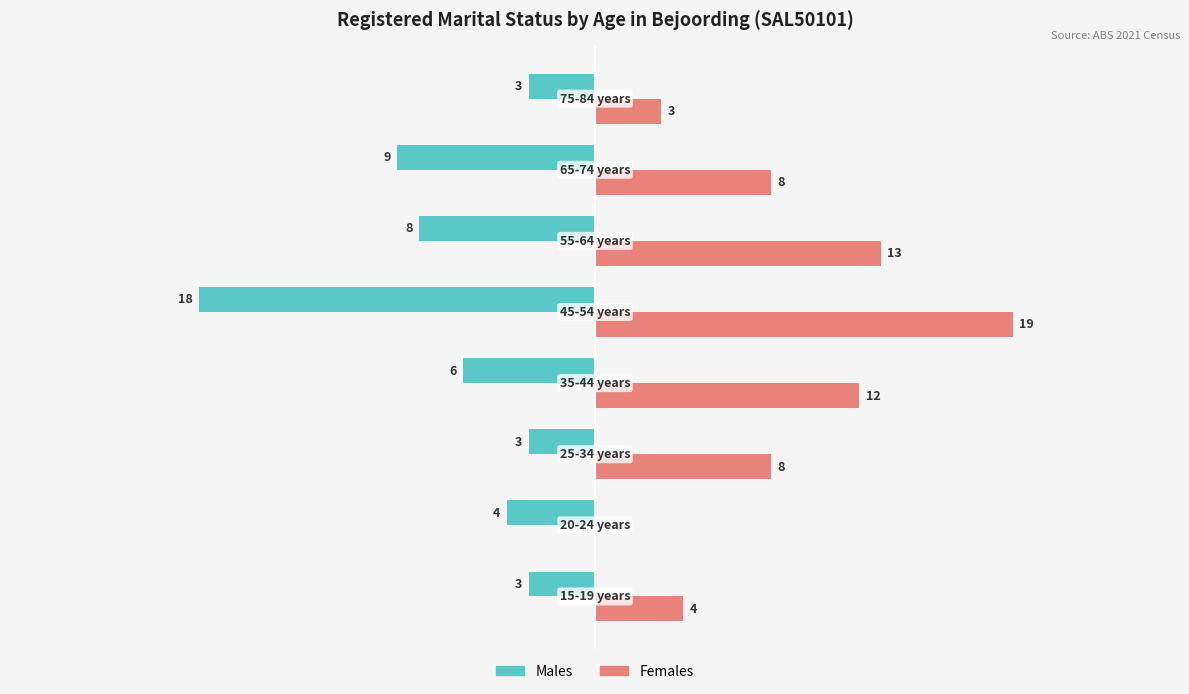

What are all the series names shown in the legend?

Males, Females